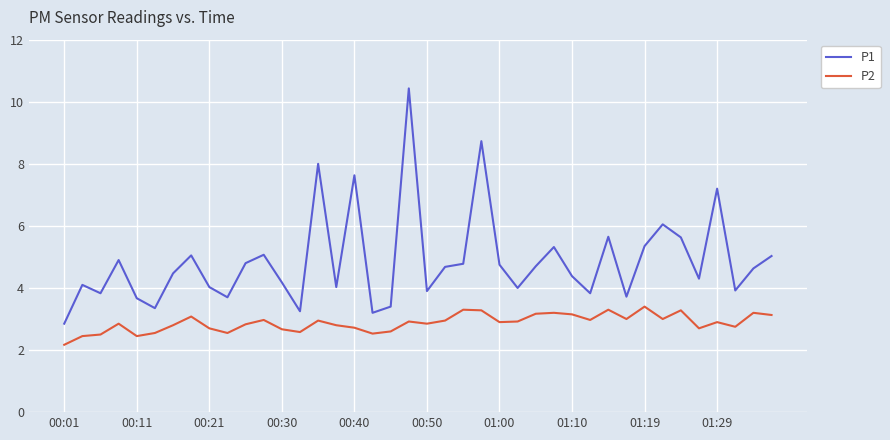

What are all the series names shown in the legend?

P1, P2